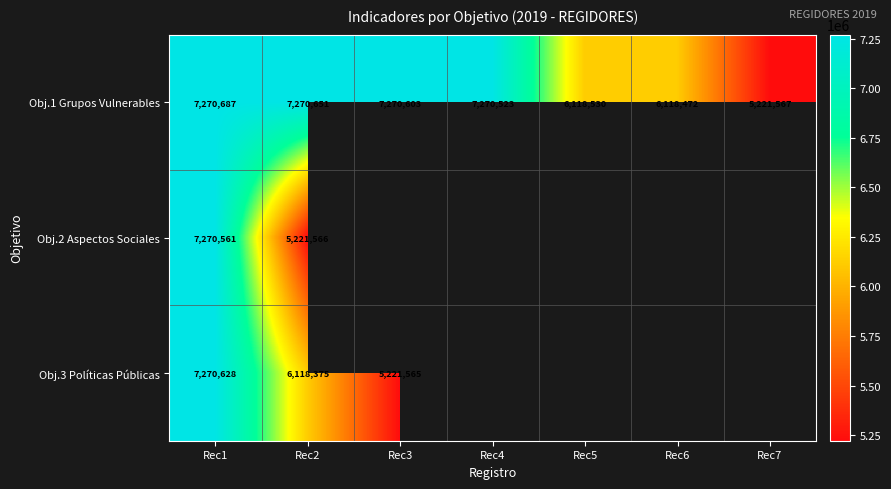

How many data points does each series have?

7